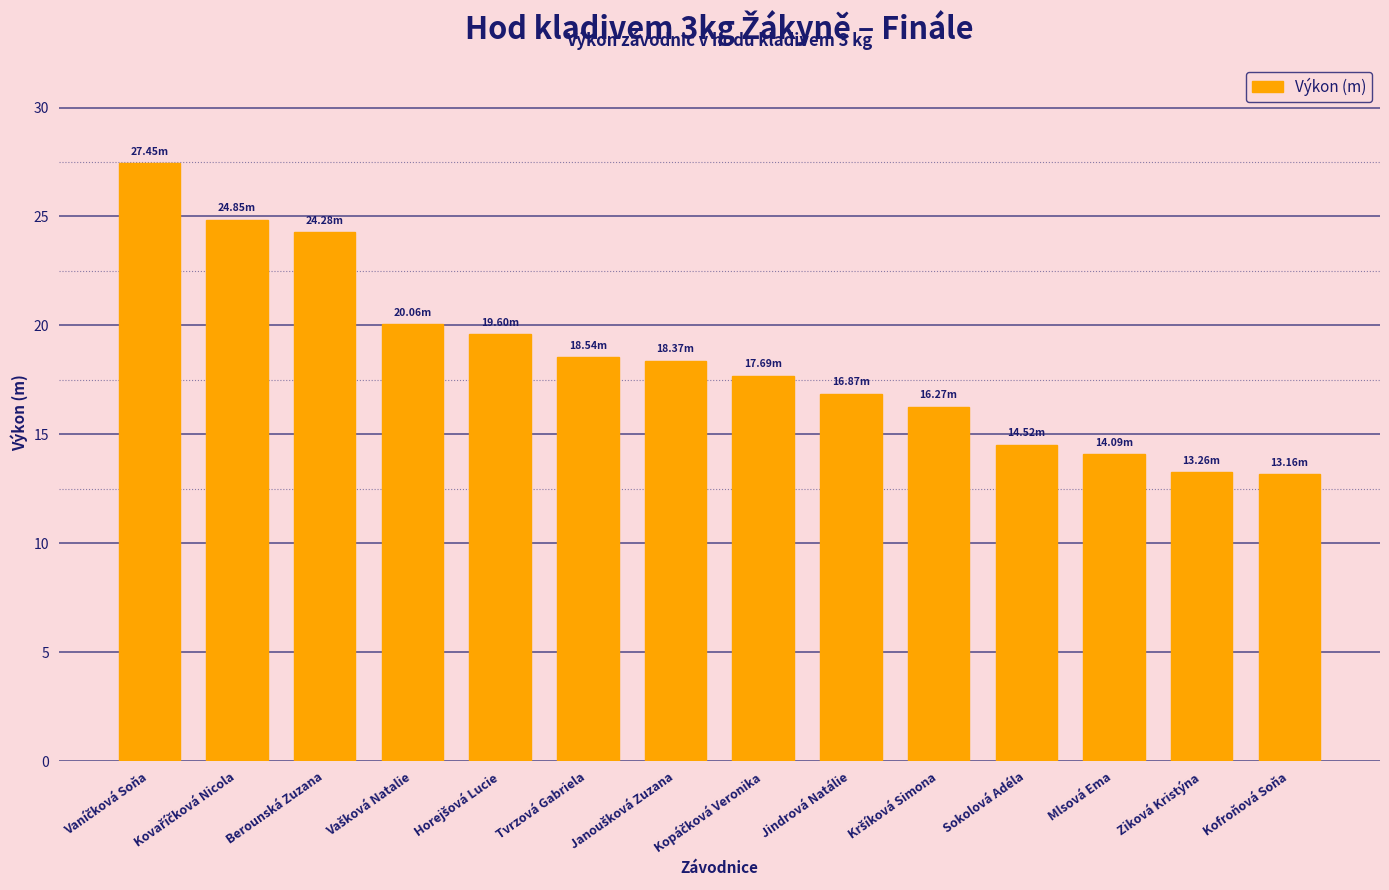

How many bars are there in total?

14